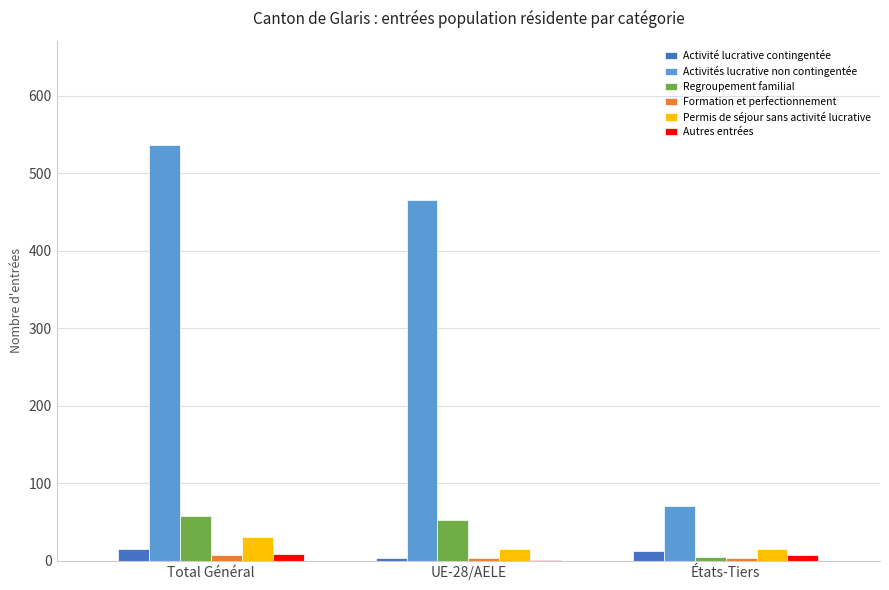

How many distinct data groups are displayed?

6